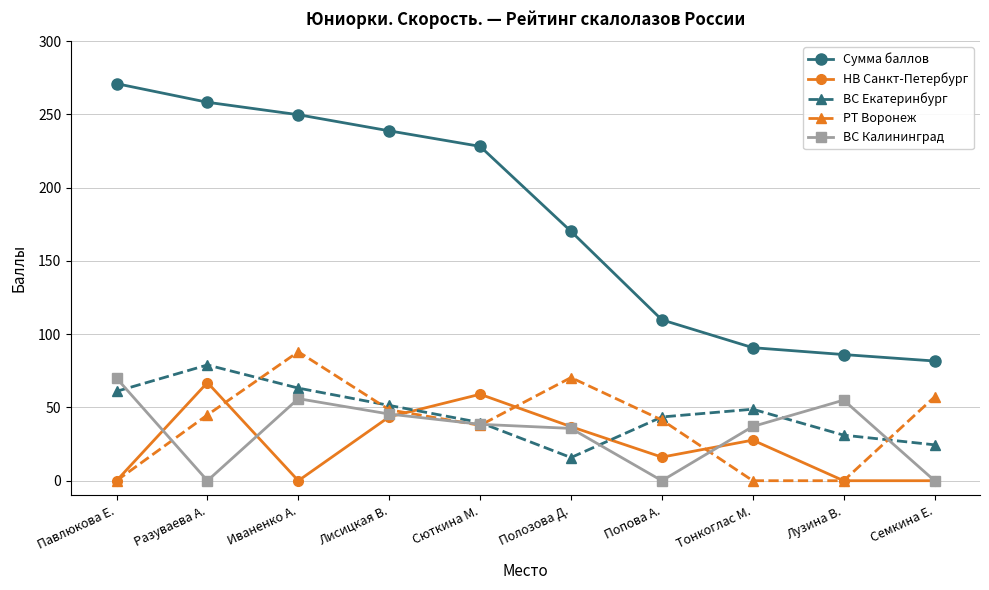

Between which two adjacent categories do НВ Санкт-Петербург and ВС Екатеринбург first intersect?

Лисицкая В. and Сюткина М.